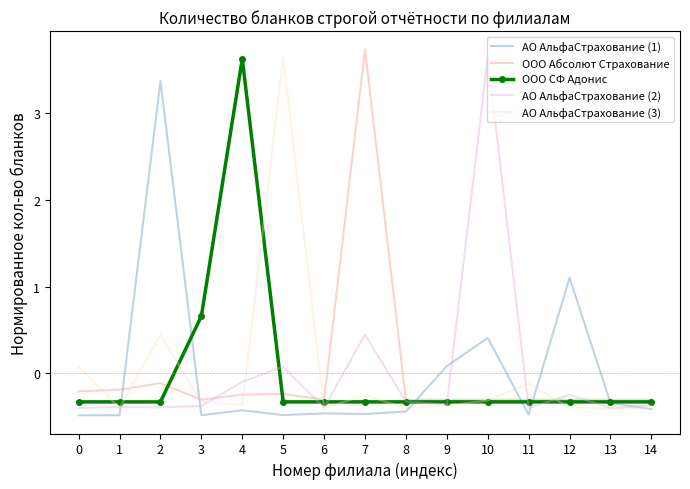

True or false: ООО СФ Адонис has a value of 5.7 at 4.

False